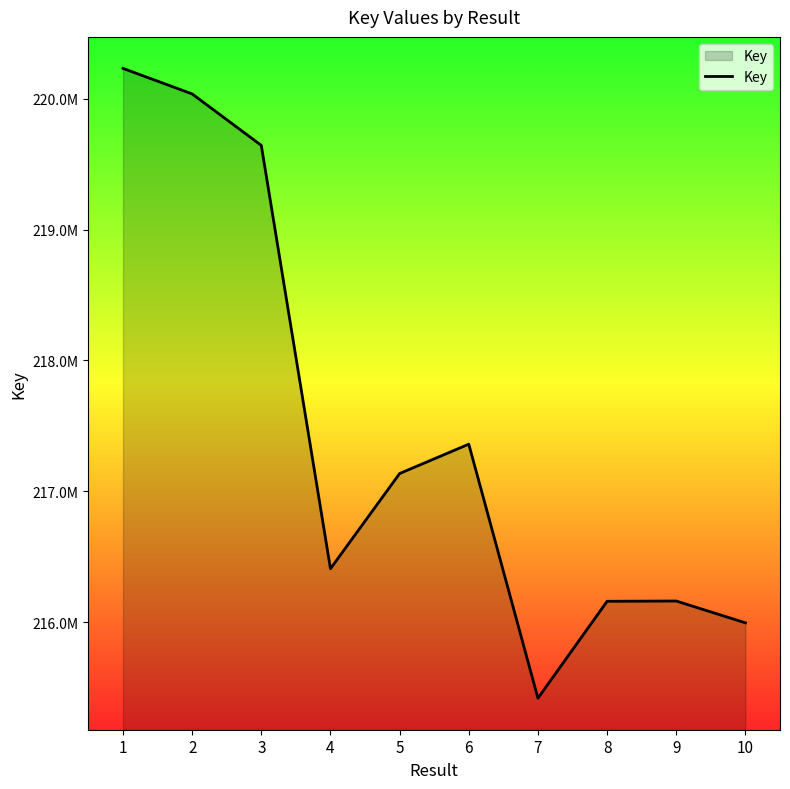

Where is the data nearest to the value 217825613?

6